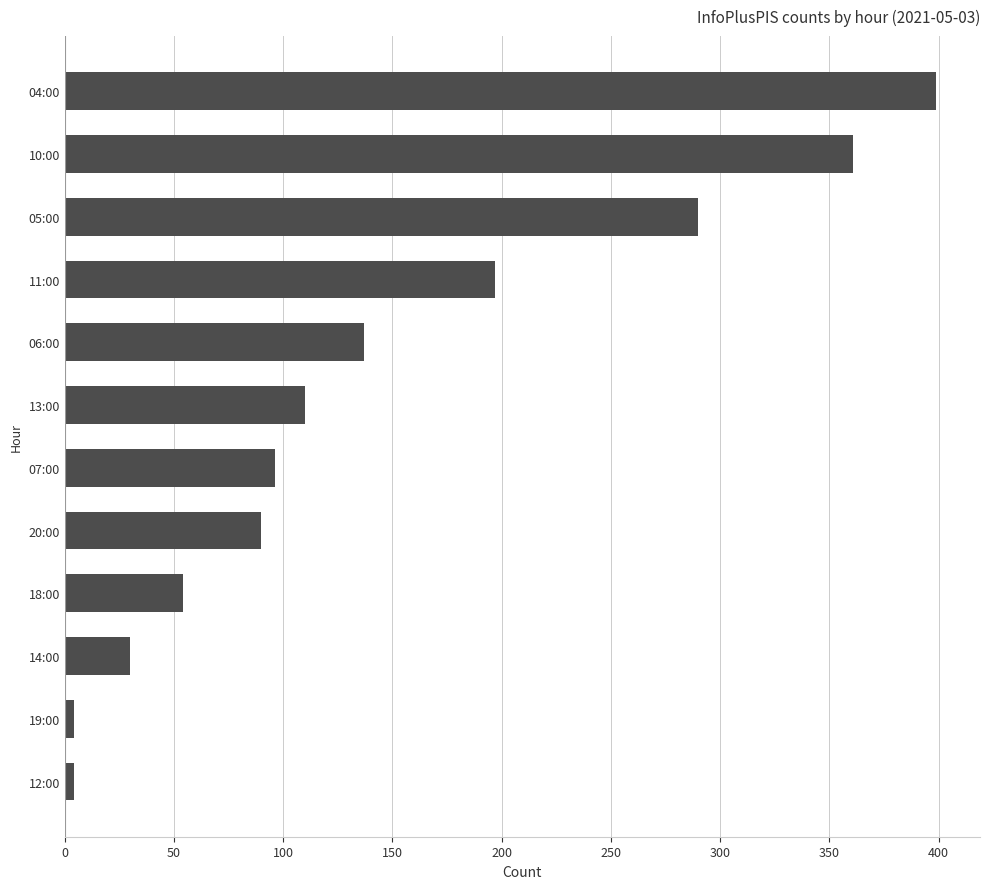

True or false: the data shows 4 at 12:00.

True